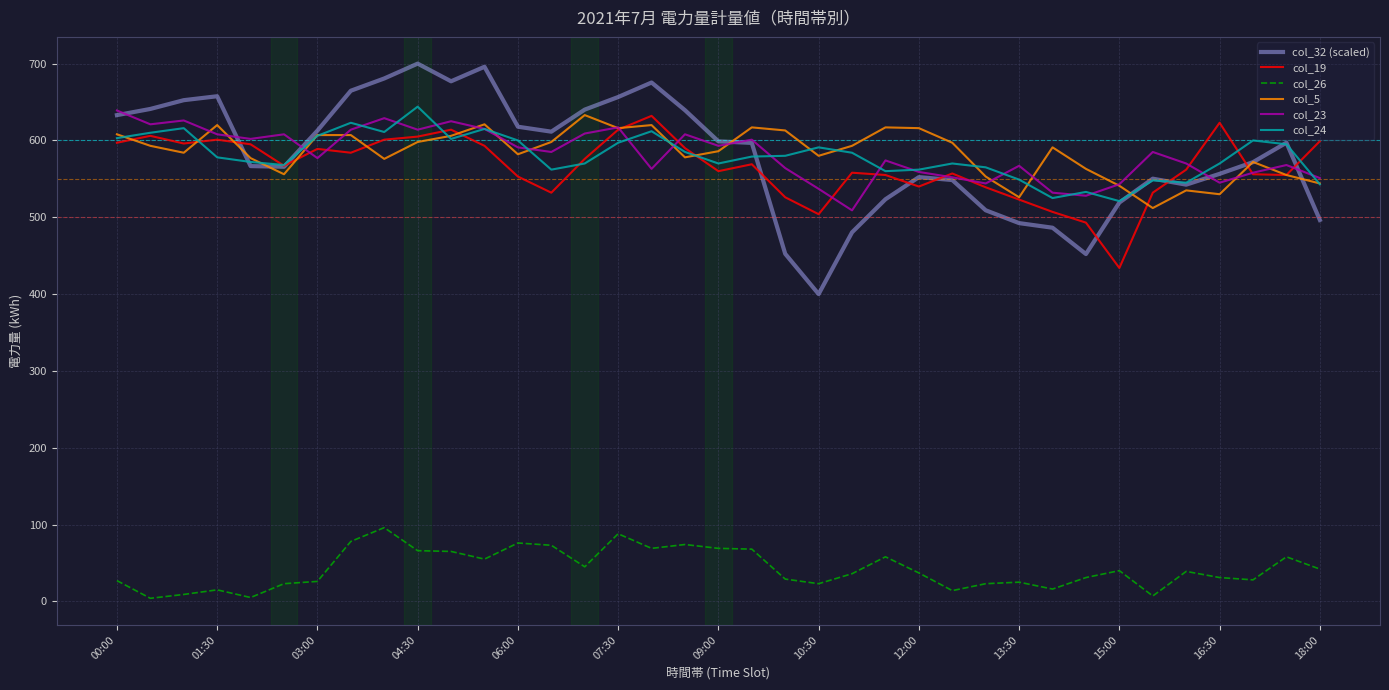

True or false: col_5 and col_26 cross at least once.

False